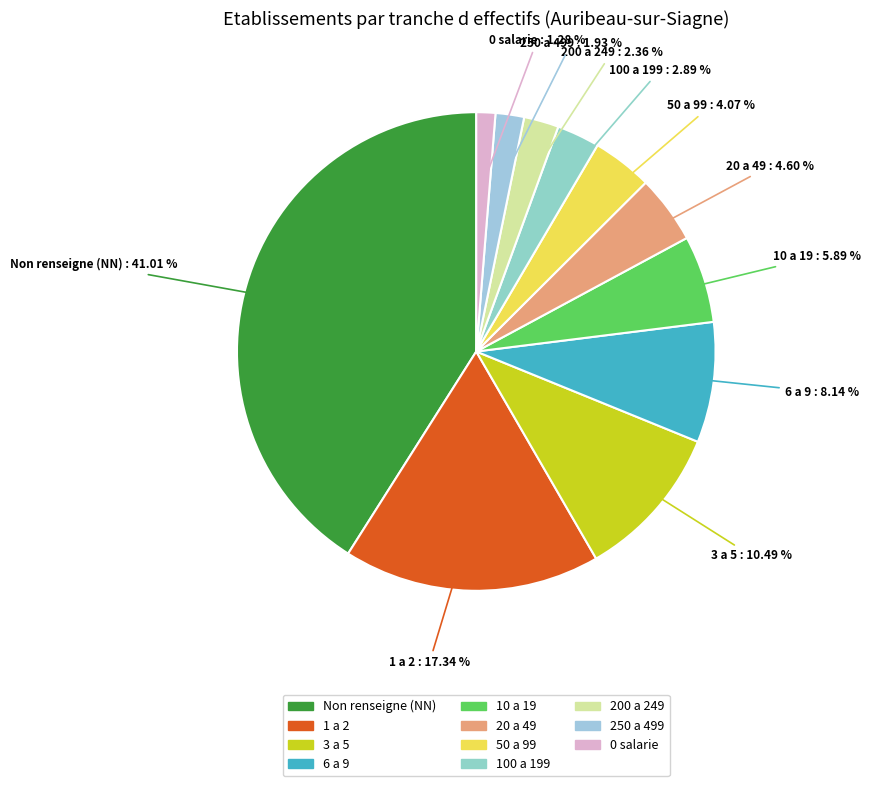

Is there a majority slice in this chart?

No